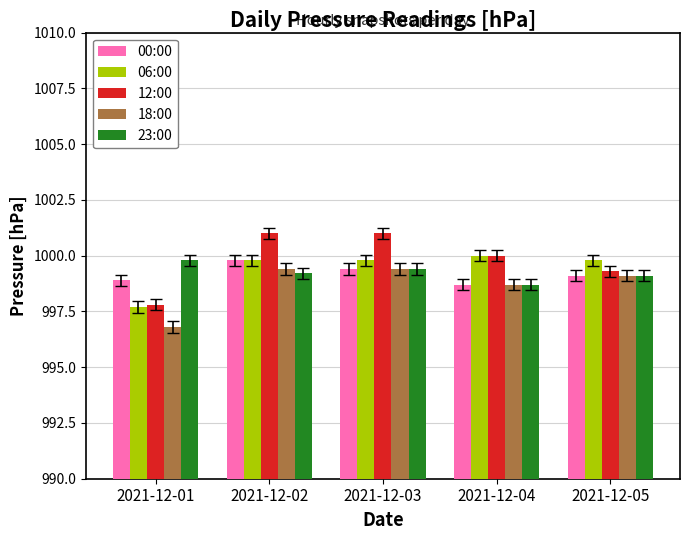

Which series has the largest range (max minus min)?

12:00